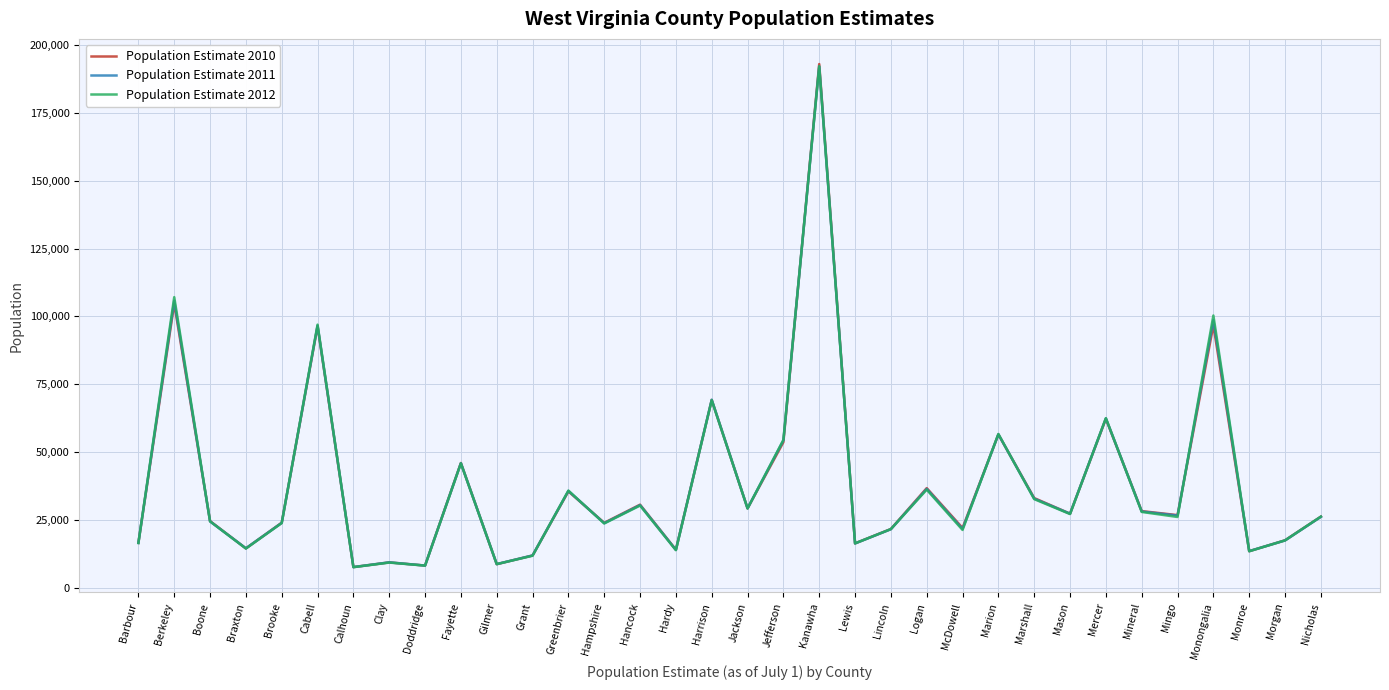

Which series has the widest spread of values?

Population Estimate 2010